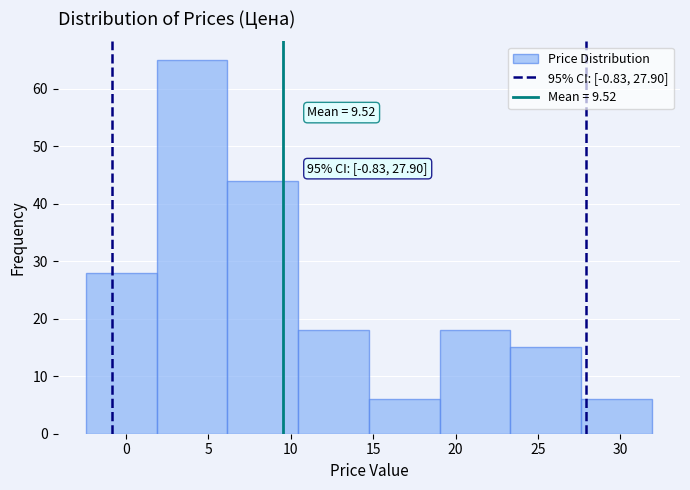

Which range on the x-axis has the tallest bar?

2.0 to 6.0